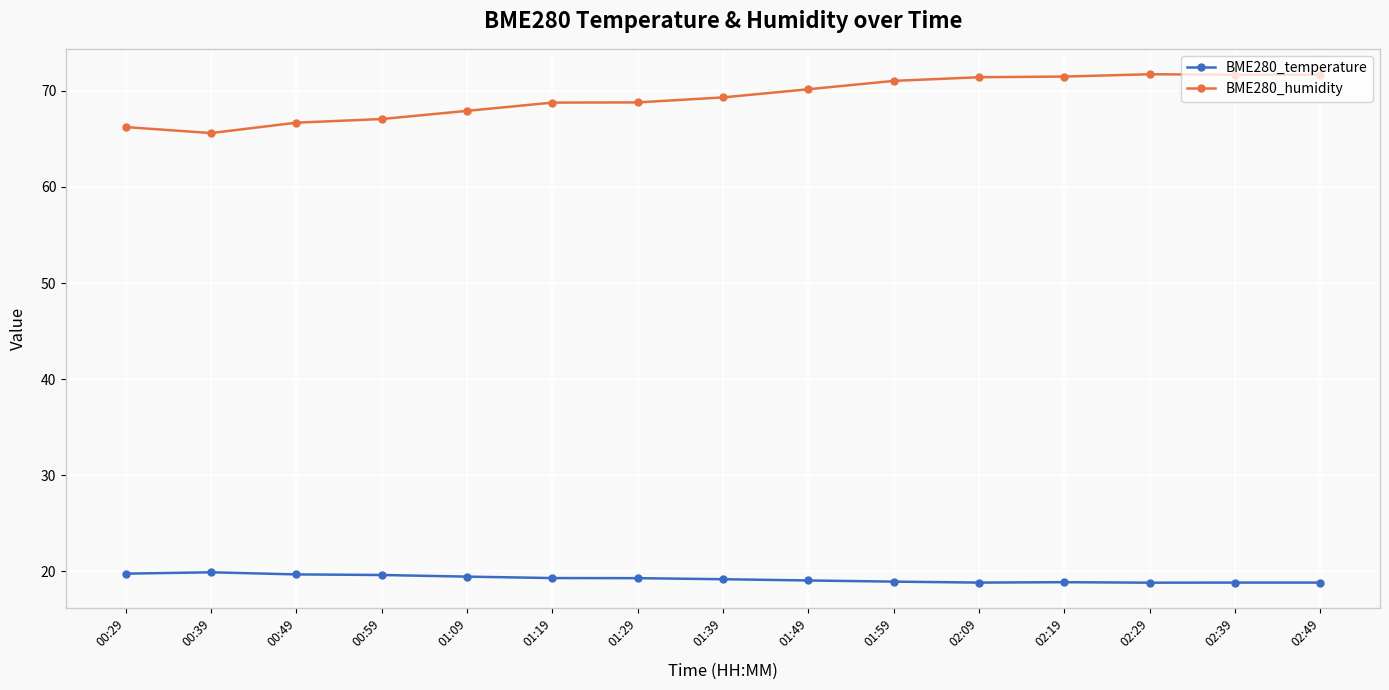

True or false: BME280_humidity has more than 0 points higher than both neighbors.

True